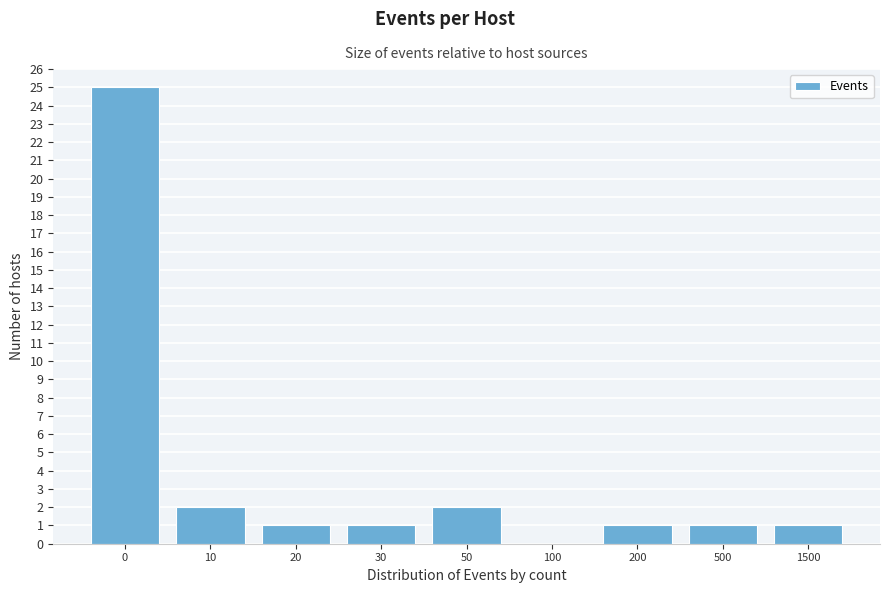

Reading left to right, what are all the values shown in this chart?

0=25	10=2	20=1	30=1	50=2	100=0	200=1	500=1	1500=1